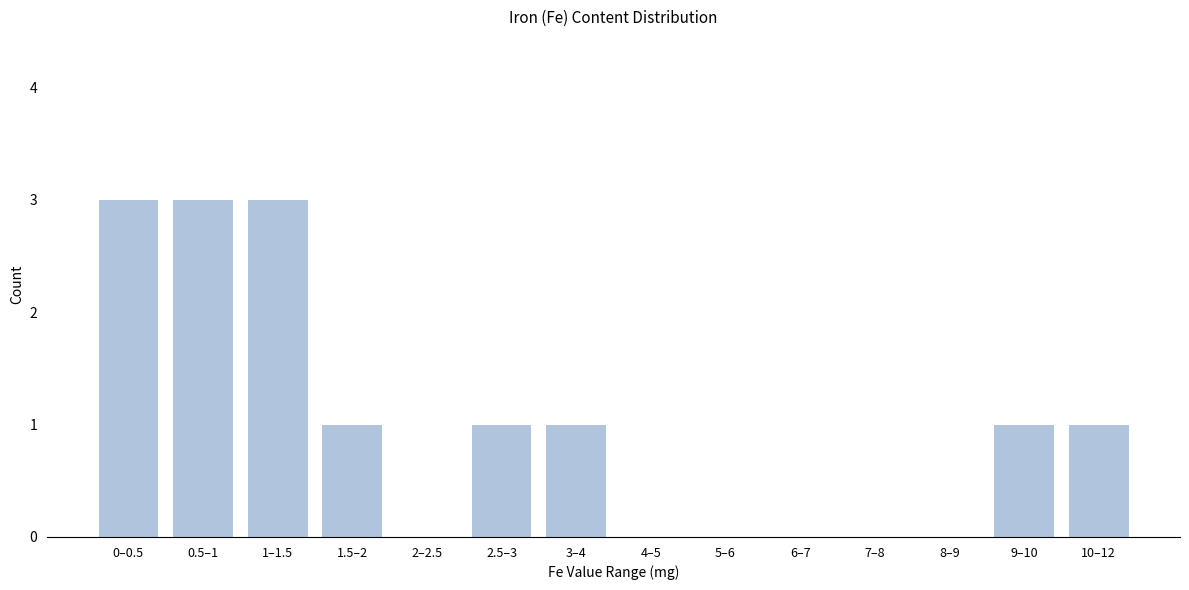

Reading right to left, what are all the values shown in this chart?

10–12=1	9–10=1	8–9=0	7–8=0	6–7=0	5–6=0	4–5=0	3–4=1	2.5–3=1	2–2.5=0	1.5–2=1	1–1.5=3	0.5–1=3	0–0.5=3